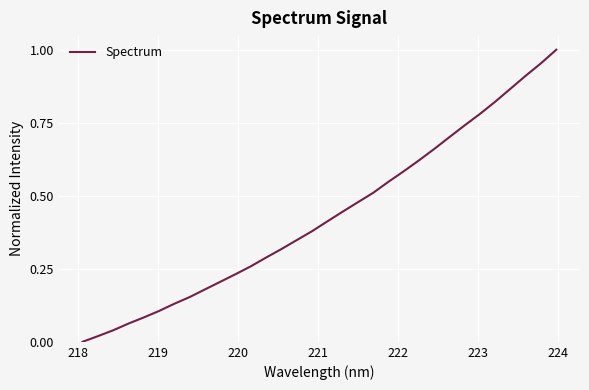

What is the sum of all values?

13.8